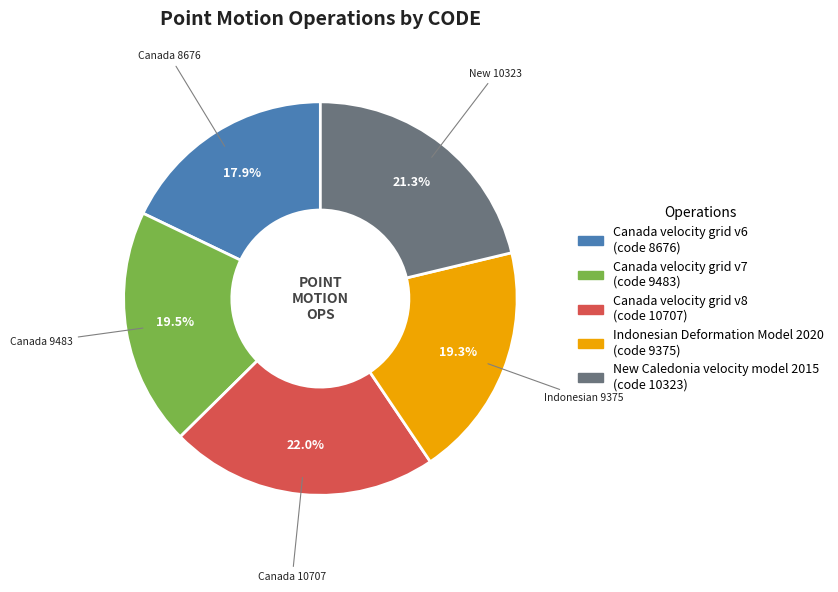

Is it true that Indonesian Deformation Model 2020 is 9% of the pie?

False